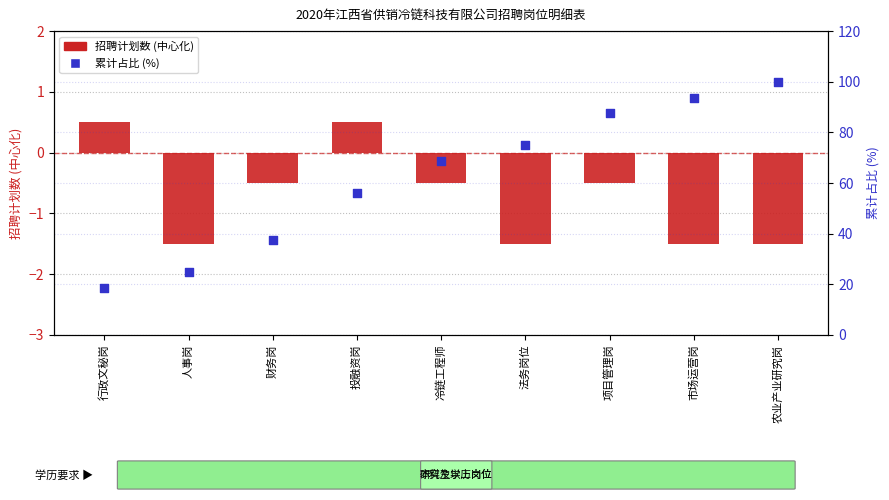

At which category is the sum across all series the highest?

农业产业研究岗